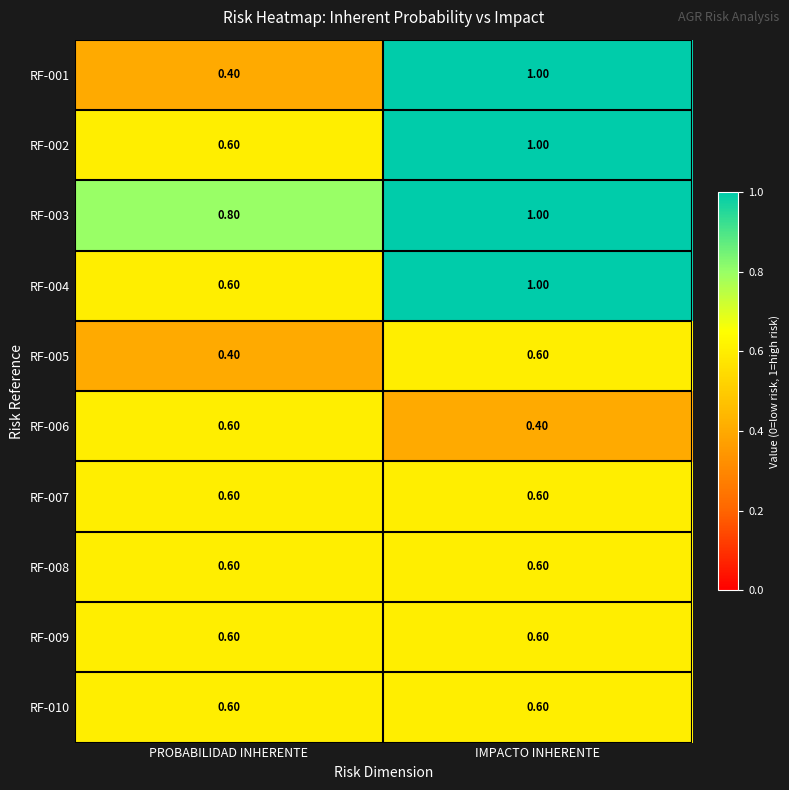

What is the total value across all series at IMPACTO INHERENTE?

7.4